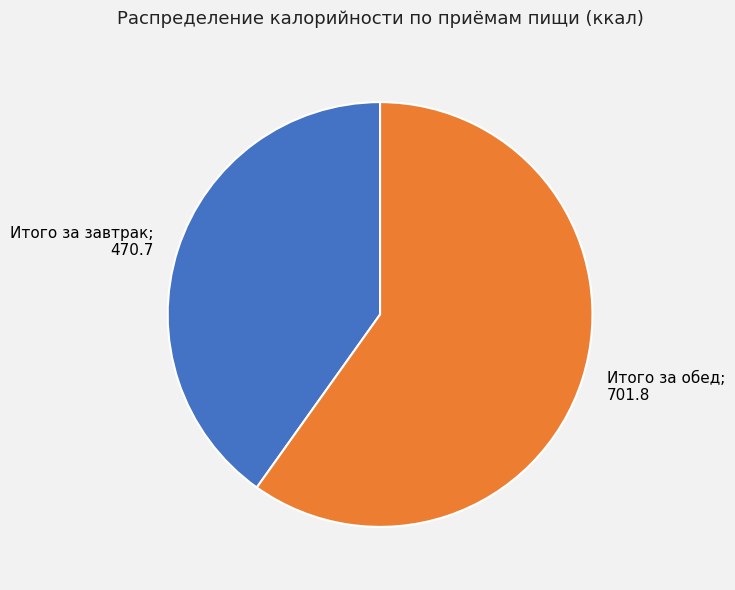

Is there any slice that represents more than half of the pie?

Yes